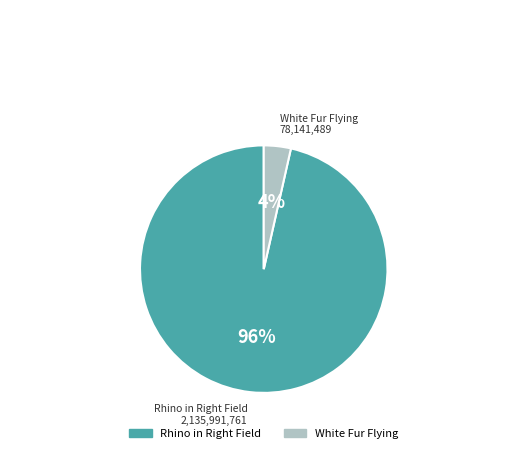

Rank the categories by value from highest to lowest.

Rhino in Right Field, White Fur Flying